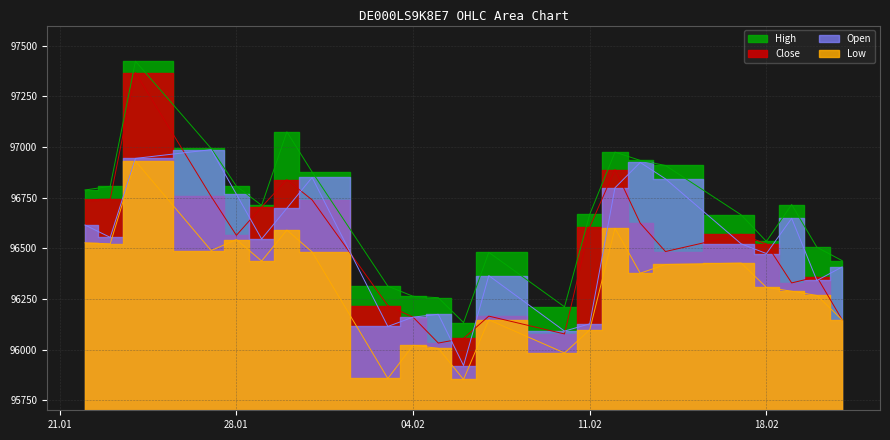

Which series ends up on top after the final intersection of Close and Open?

Open